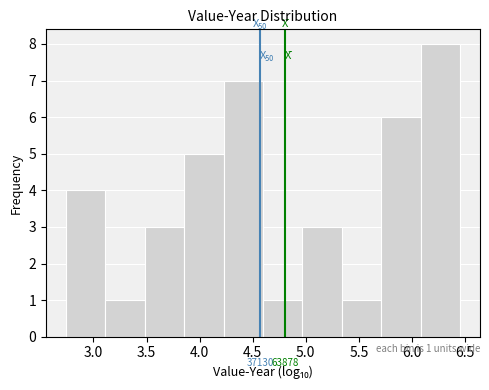

Which range on the x-axis has the tallest bar?

6.10 to 6.45